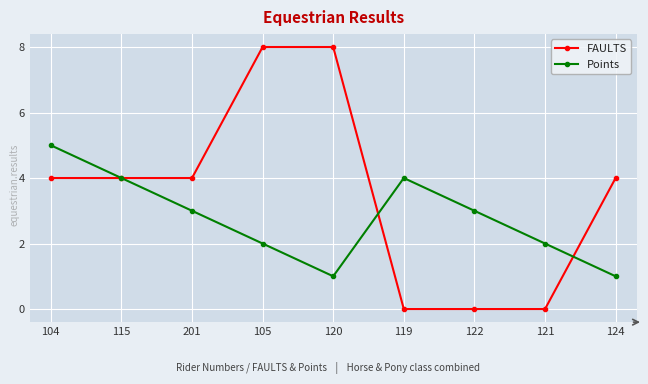

Reading right to left, transcribe all the data shown in this chart.

FAULTS: 4	0	0	0	8	8	4	4	4
Points: 1	2	3	4	1	2	3	4	5